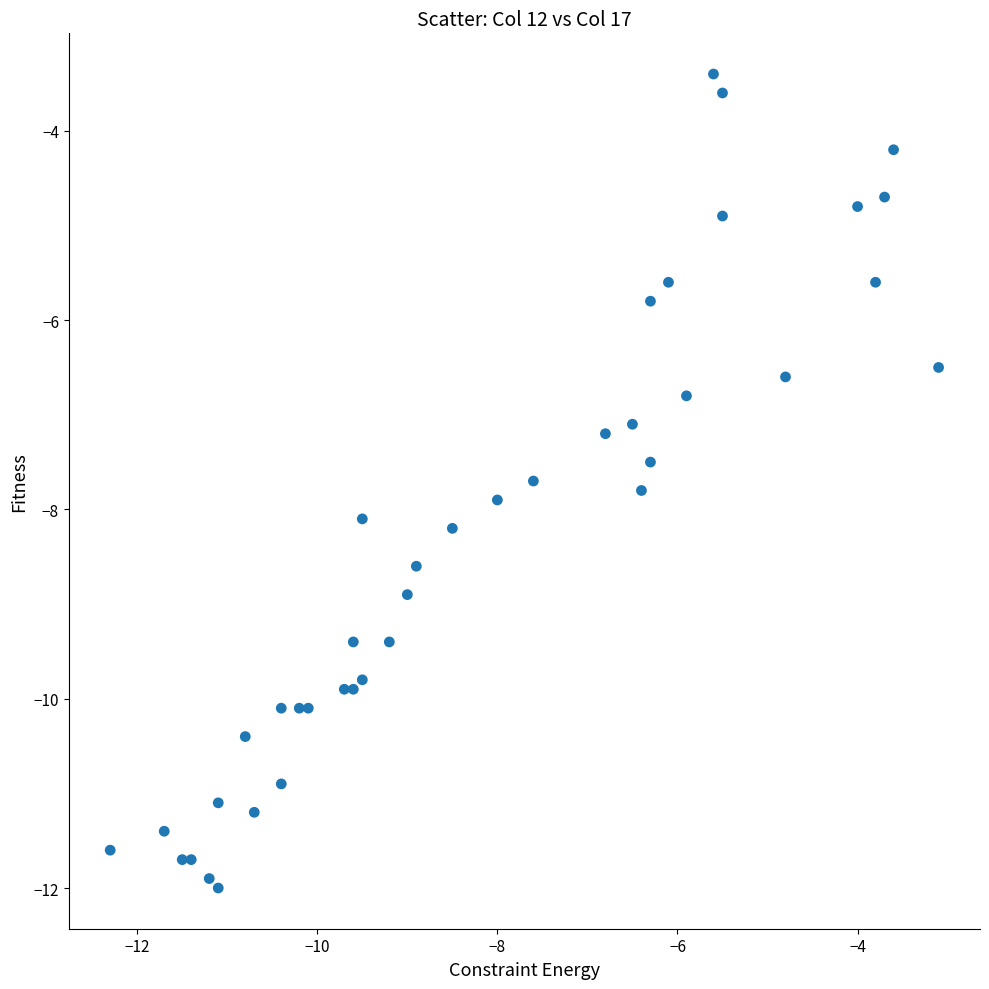

What Y value in the scatter plot is closest to -7?

-7.1